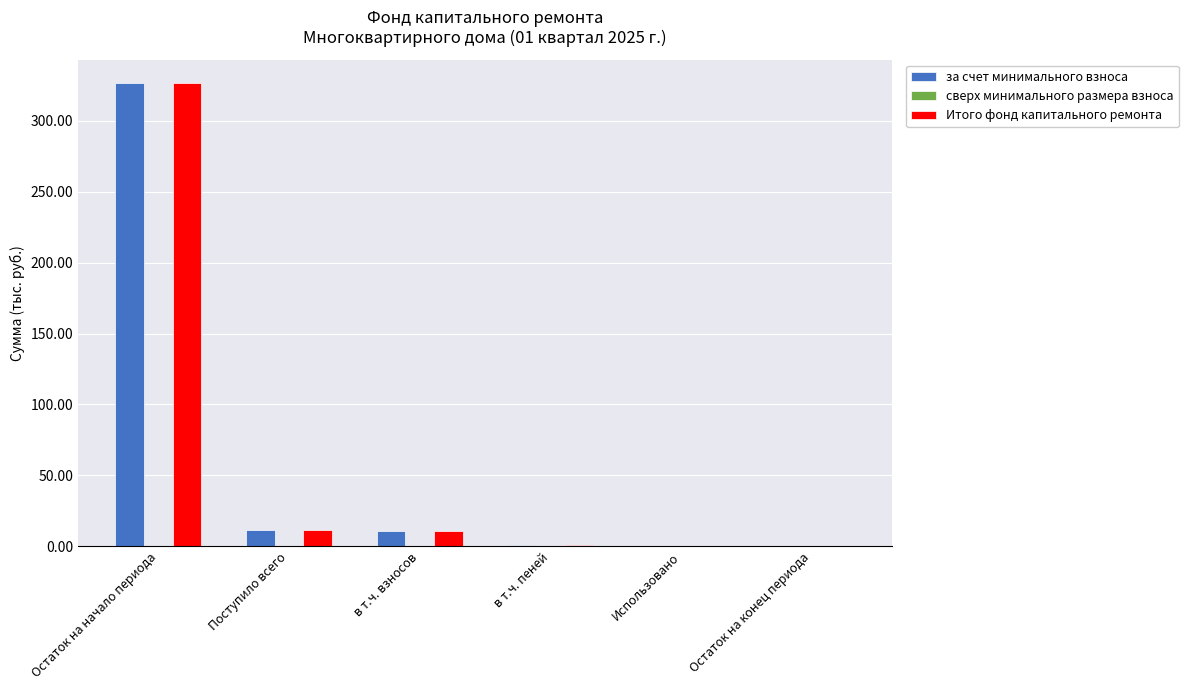

The Итого фонд капитального ремонта series shows -120.9 at Остаток на конец периода. True or false?

False